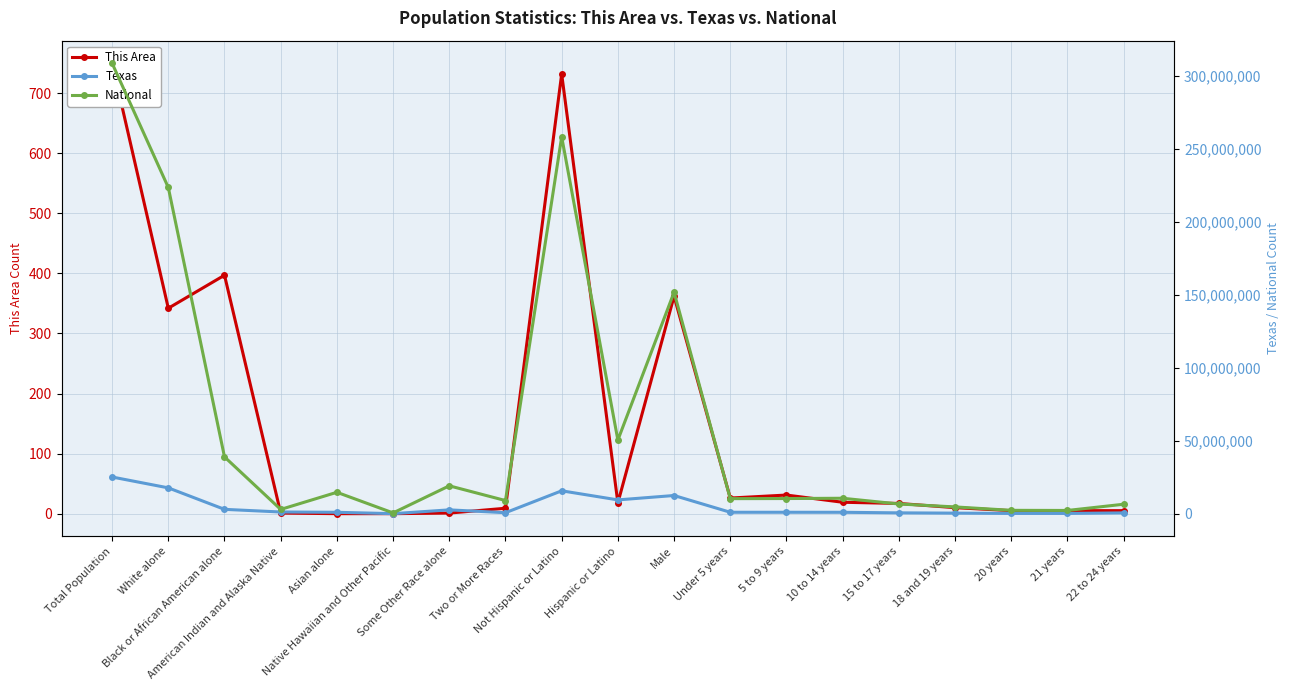

What value does the National series have at Not Hispanic or Latino, to the nearest 10?

258267940